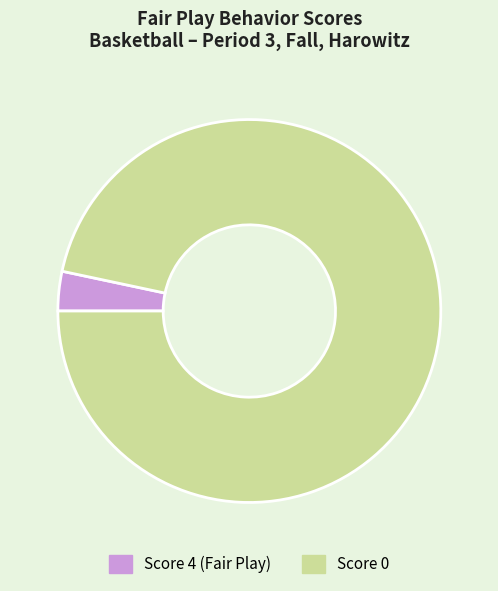

How many segments does this pie chart have?

2